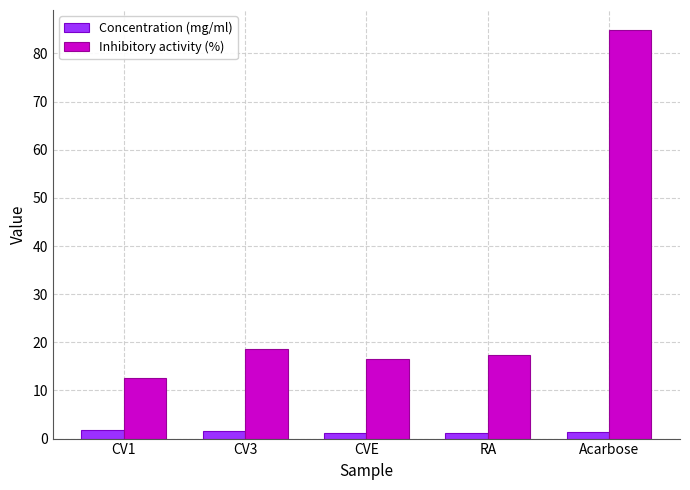

Between RA and Acarbose, which series saw the biggest shift?

Inhibitory activity (%)